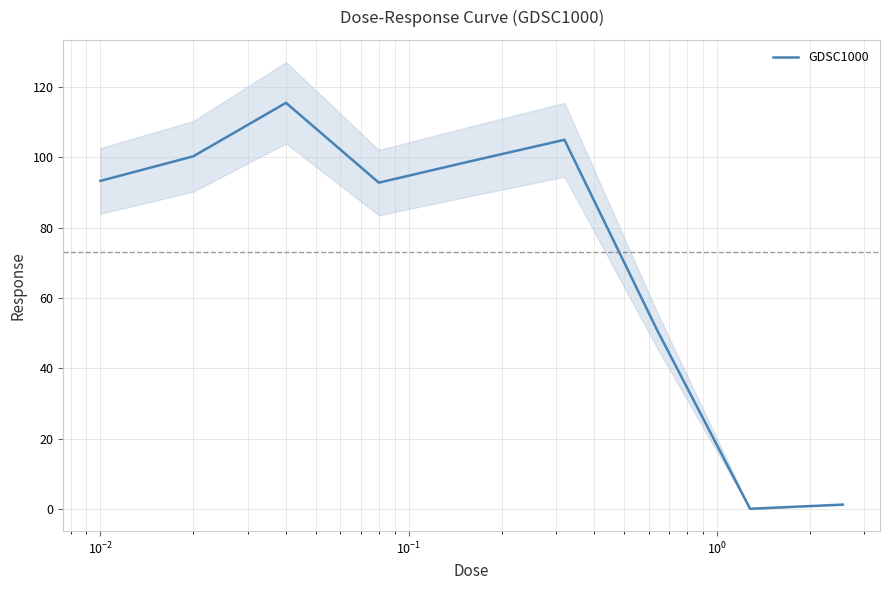

Reading left to right, transcribe all the data shown in this chart.

93.3	100.3	115.6	92.8	99.0	105.0	50.8	0.1	1.3